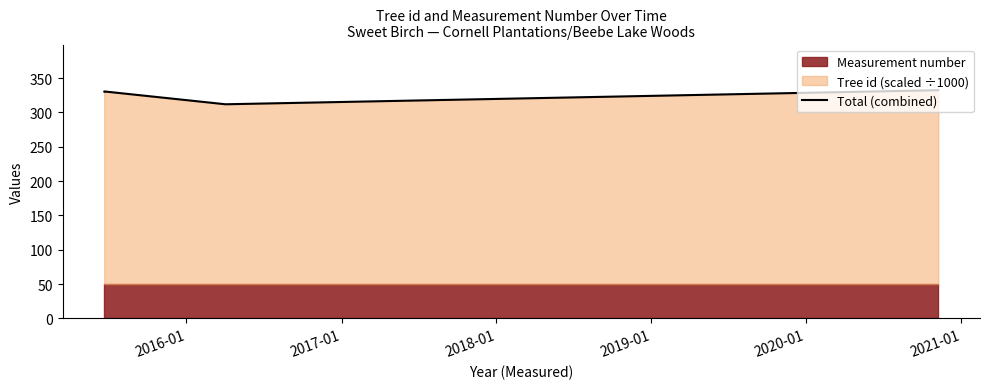

What is the label of the 4th point from the left?

2018-01